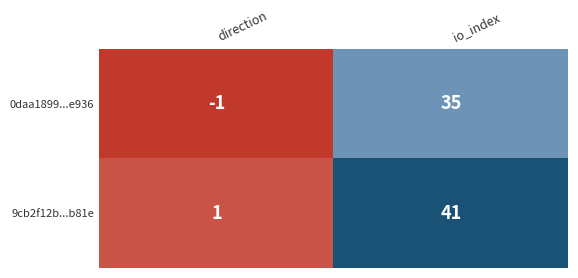

Reading right to left, what are all the values shown in this chart?

0daa1899...e936: 35	-1
9cb2f12b...b81e: 41	1